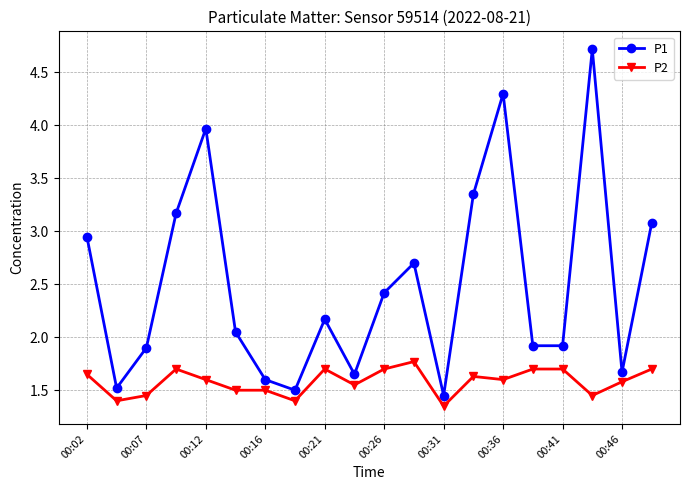

Which series has the widest spread of values?

P1